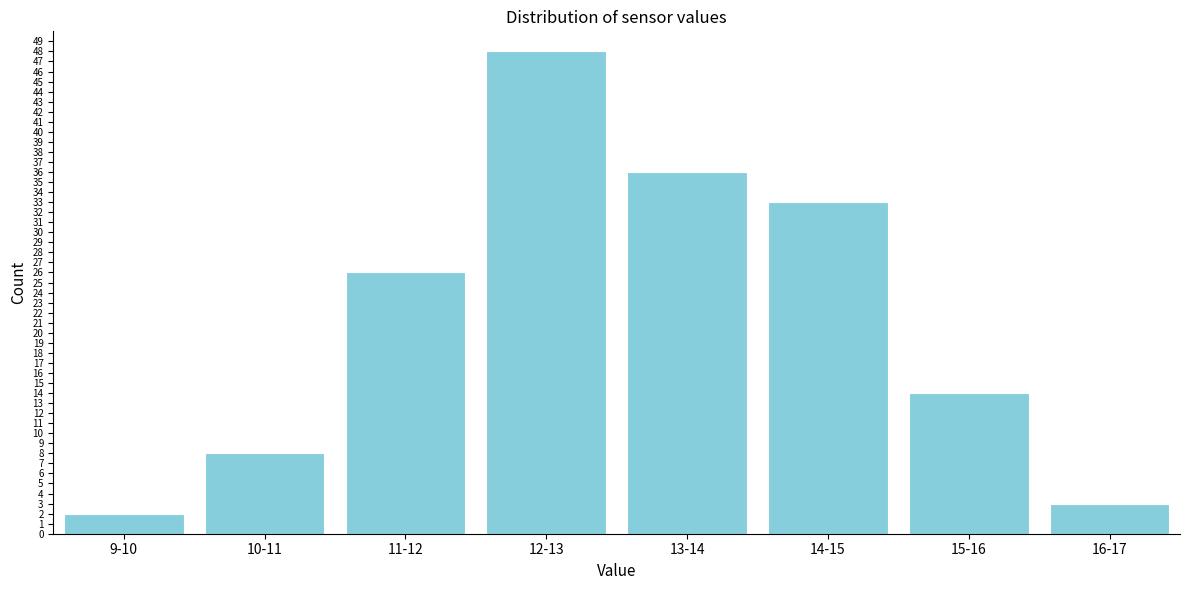

Reading right to left, extract all data points from this chart.

16-17=3	15-16=14	14-15=33	13-14=36	12-13=48	11-12=26	10-11=8	9-10=2